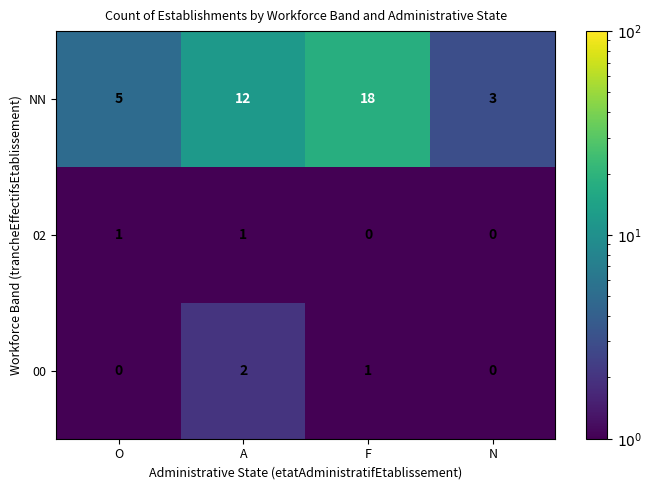

Reading left to right, extract all data points from this chart.

NN: O=5	A=12	F=18	N=3
02: O=1	A=1	F=0	N=0
00: O=0	A=2	F=1	N=0